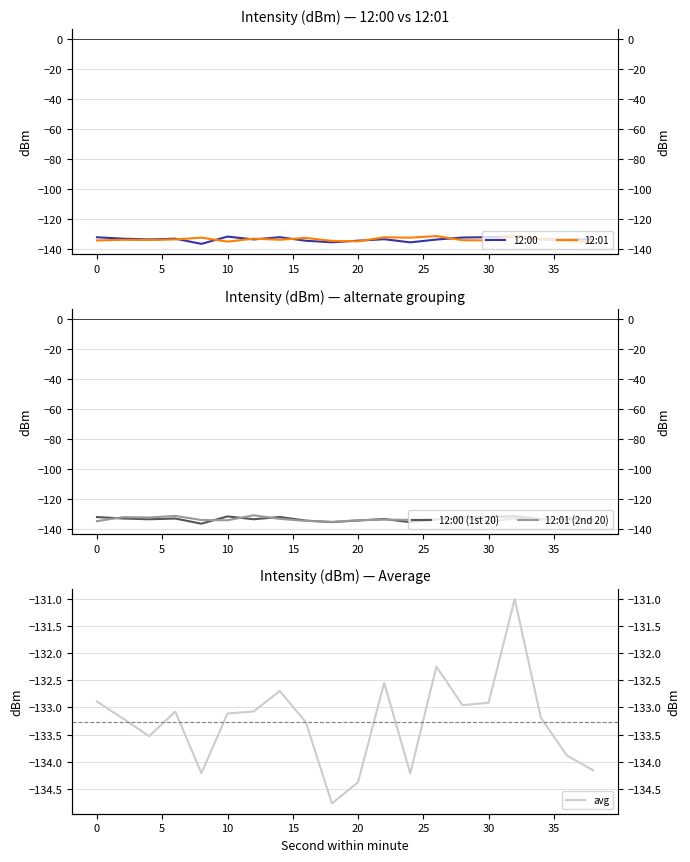

How many lines are shown in the chart?

5